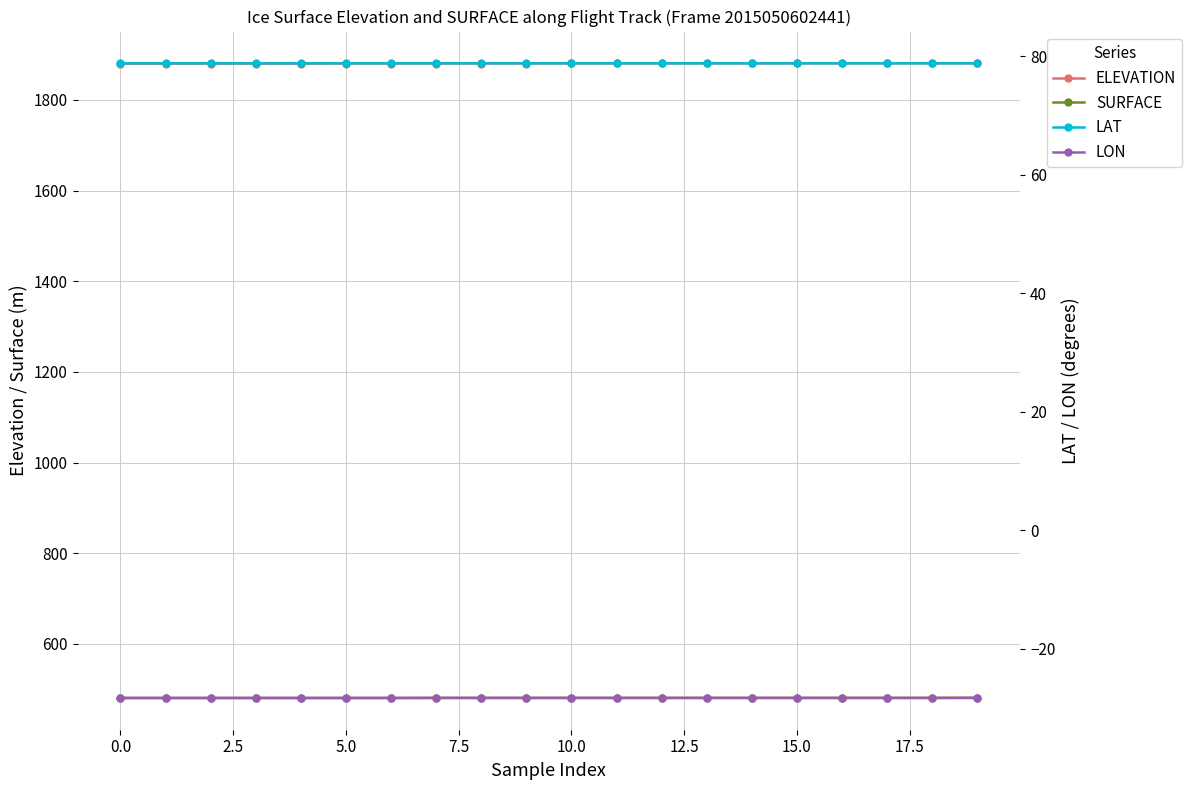

True or false: LAT and ELEVATION intersect in this chart.

False